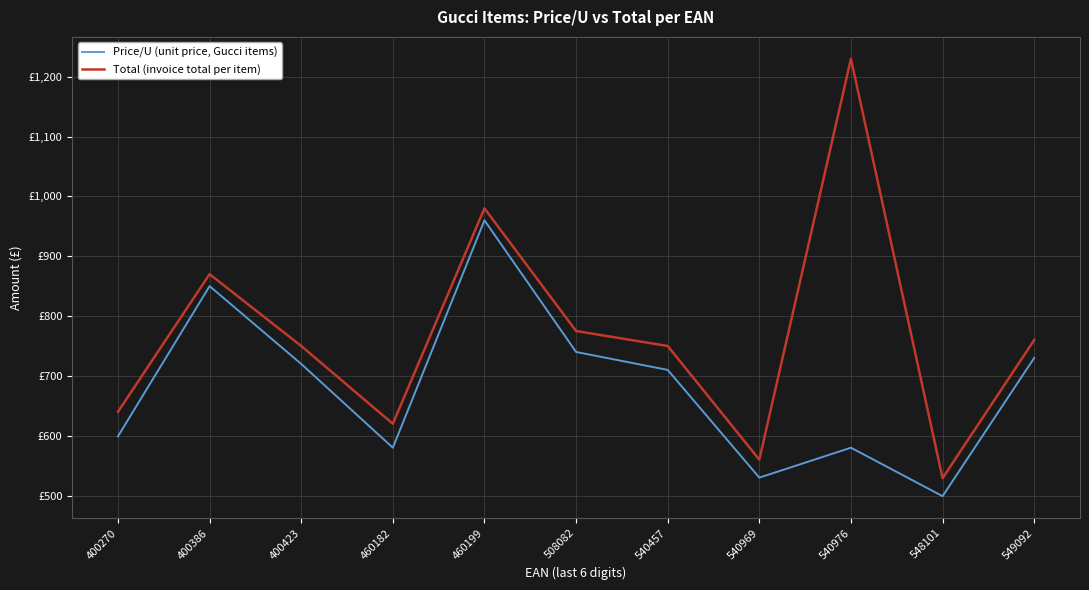

Rank the series by their average value, from lowest to highest.

Price/U (unit price, Gucci items), Total (invoice total per item)